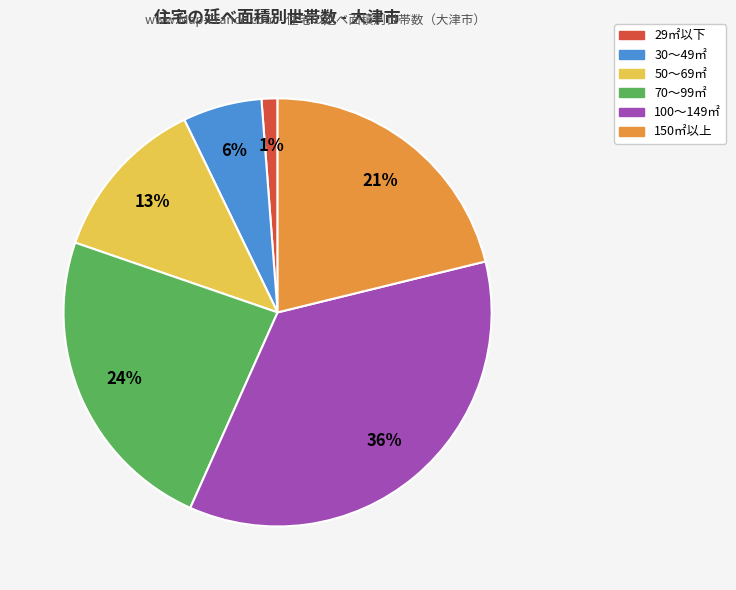

True or false: 150㎡以上 accounts for 21% of the total.

True